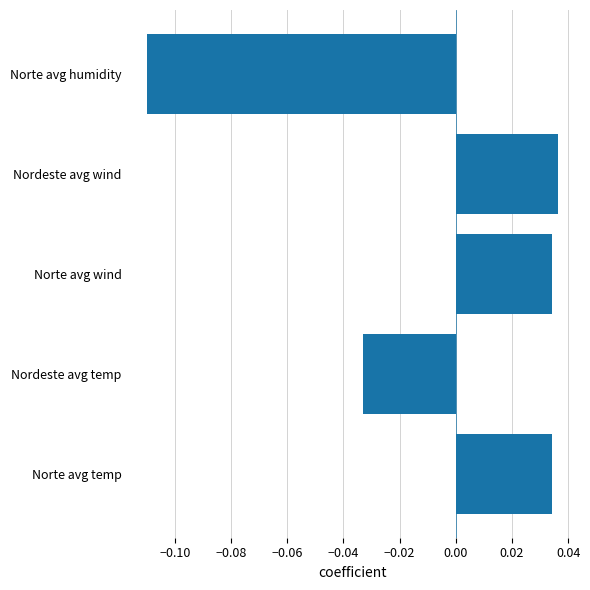

Between Norte avg humidity and Norte avg temp, which is larger?

Norte avg temp